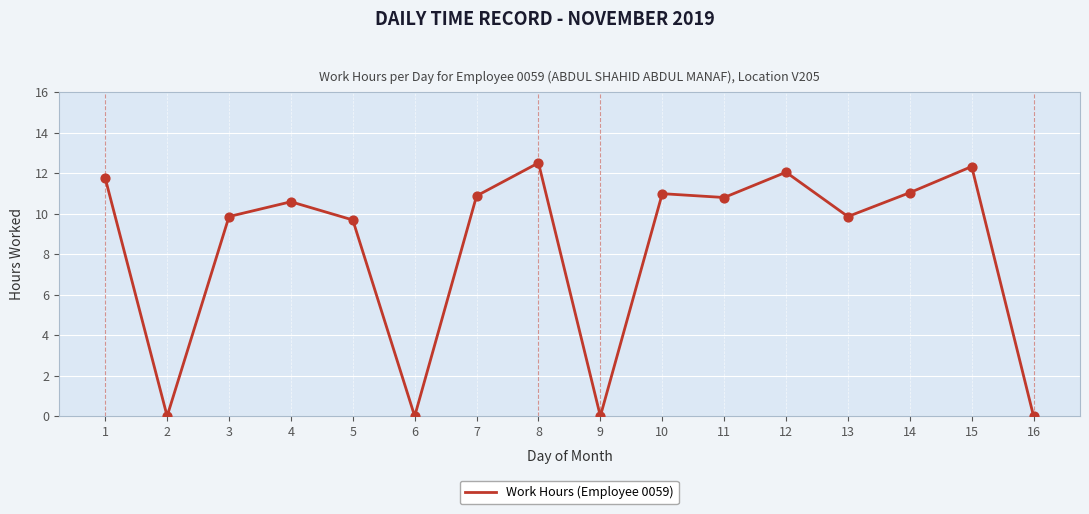

What is the ratio of the value at 5 to the value at 12?

0.8